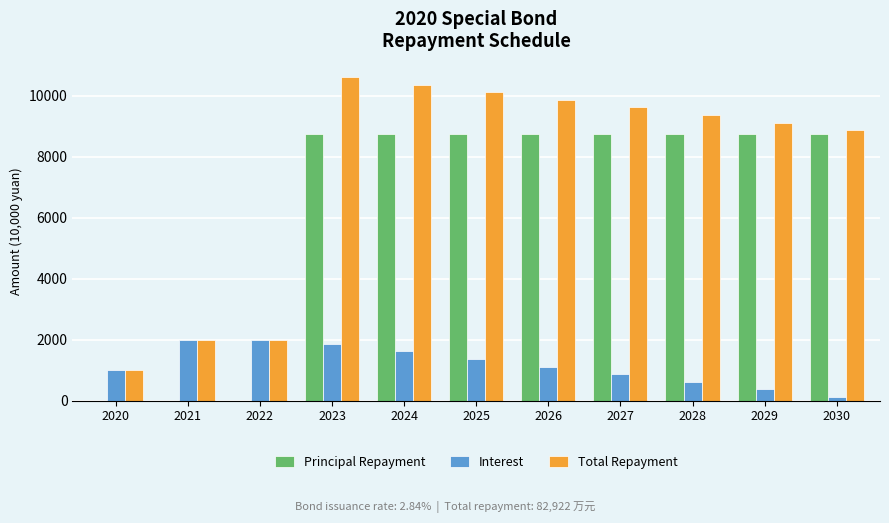

Which series has the widest spread of values?

Total Repayment